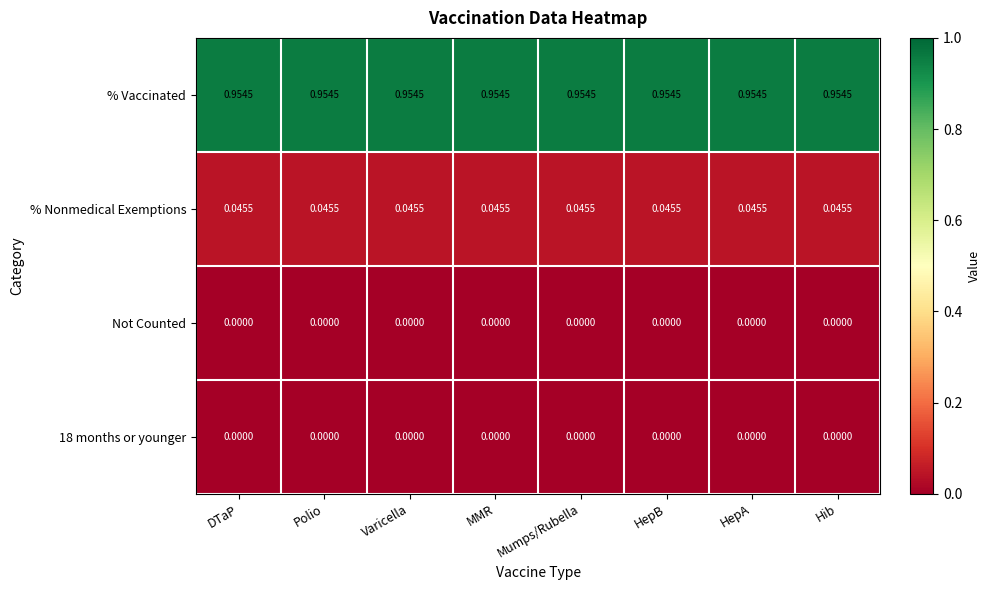

Which series has the largest total across all categories?

% Vaccinated